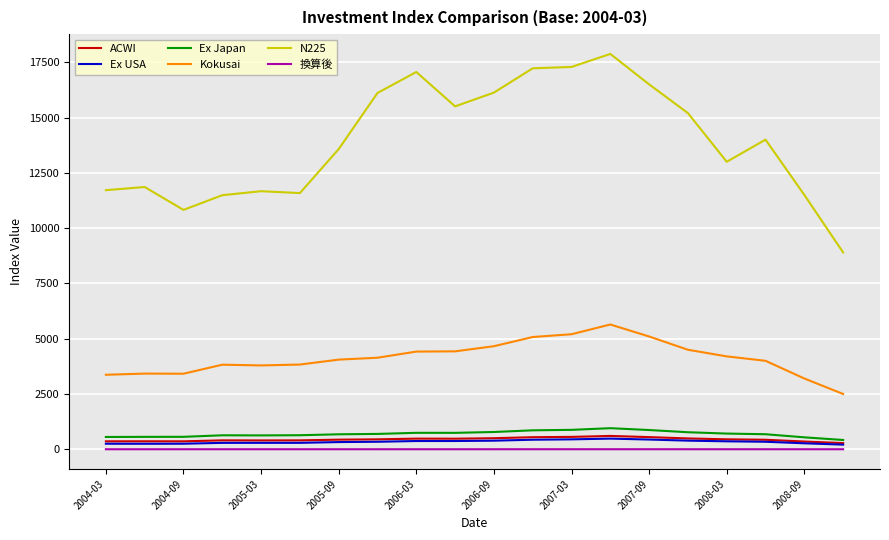

Count the number of categories in the chart.

20